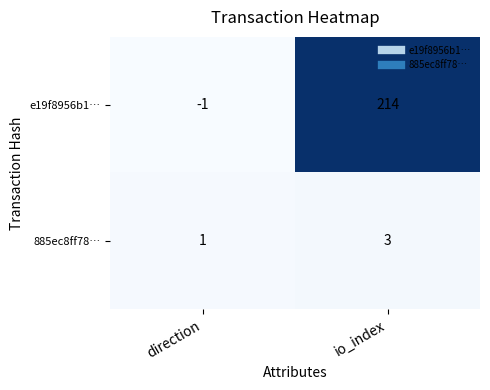

Rank the series by their average value, from highest to lowest.

e19f8956b1…, 885ec8ff78…